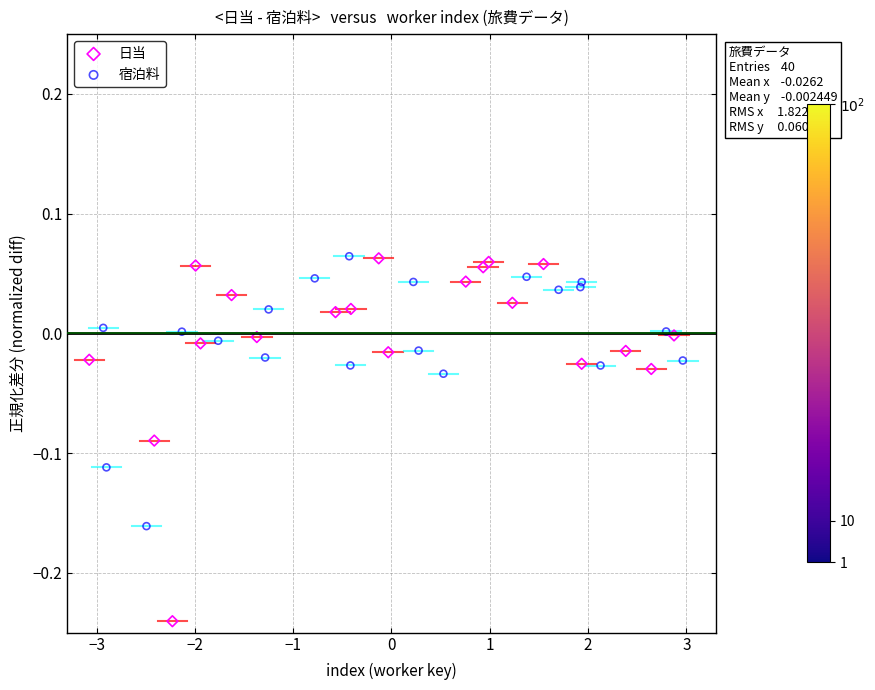

Which series has the widest spread of Y values?

日当